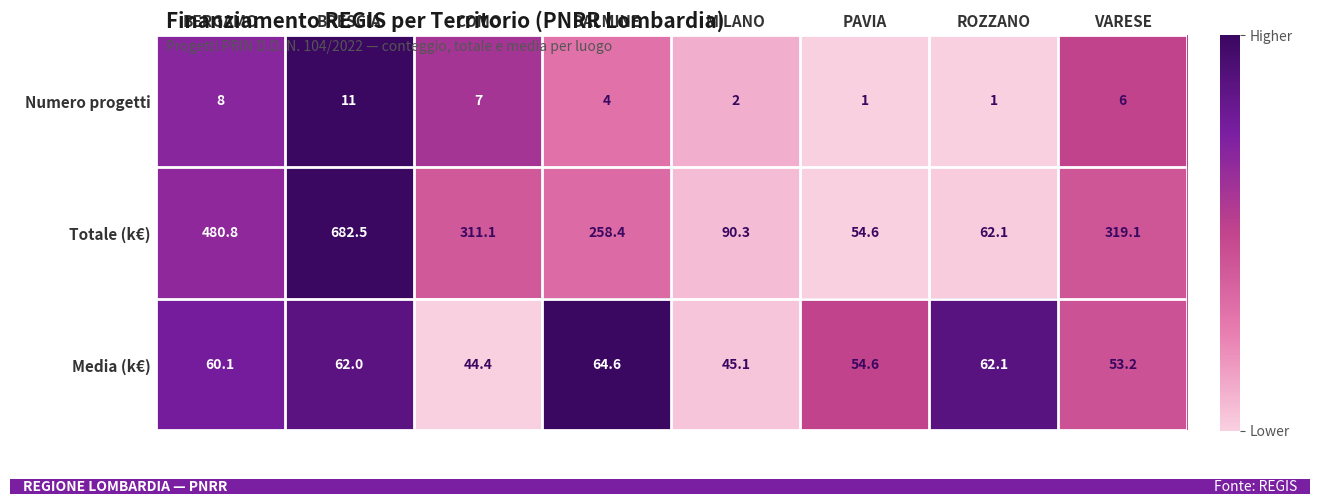

What is the maximum value shown in the chart?

682.5